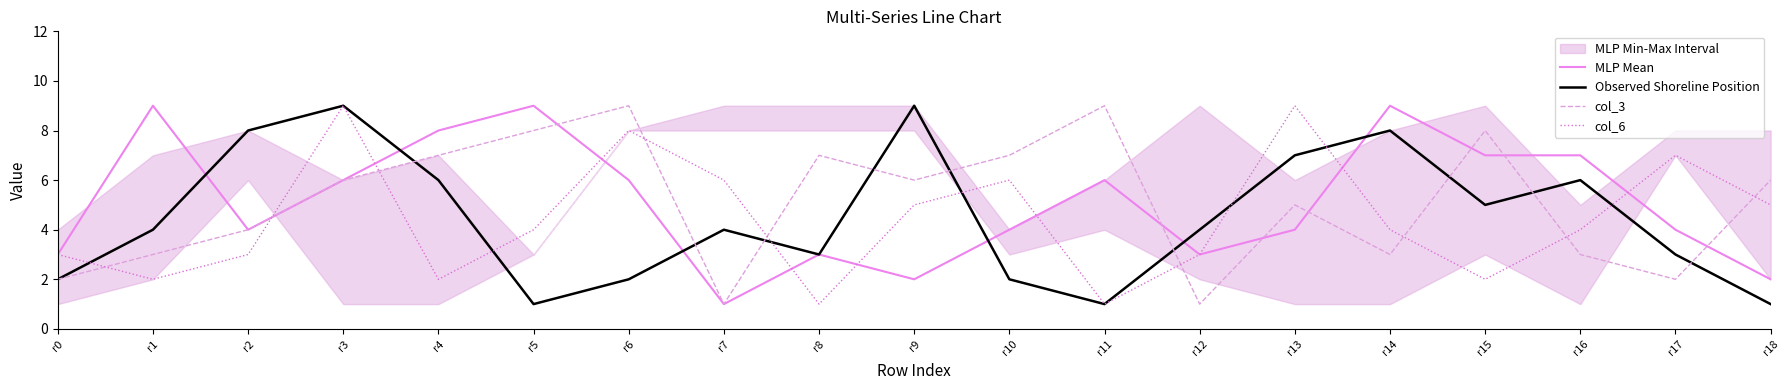

True or false: col_6 has more than 0 points higher than both neighbors.

True